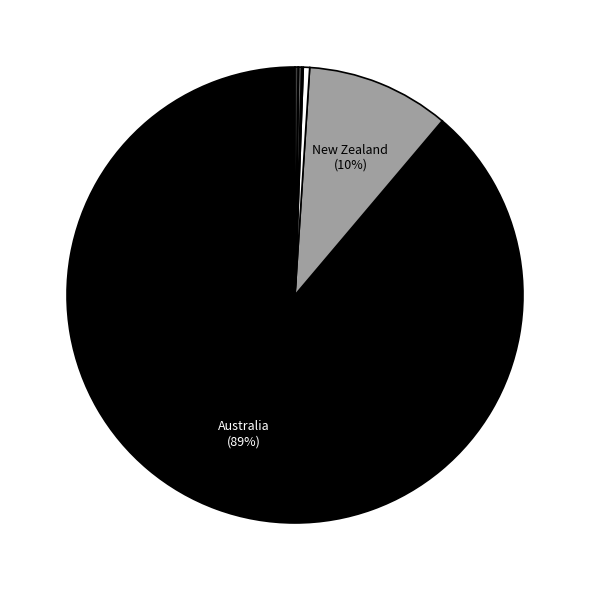

What is the smallest slice in the pie chart?

Guam